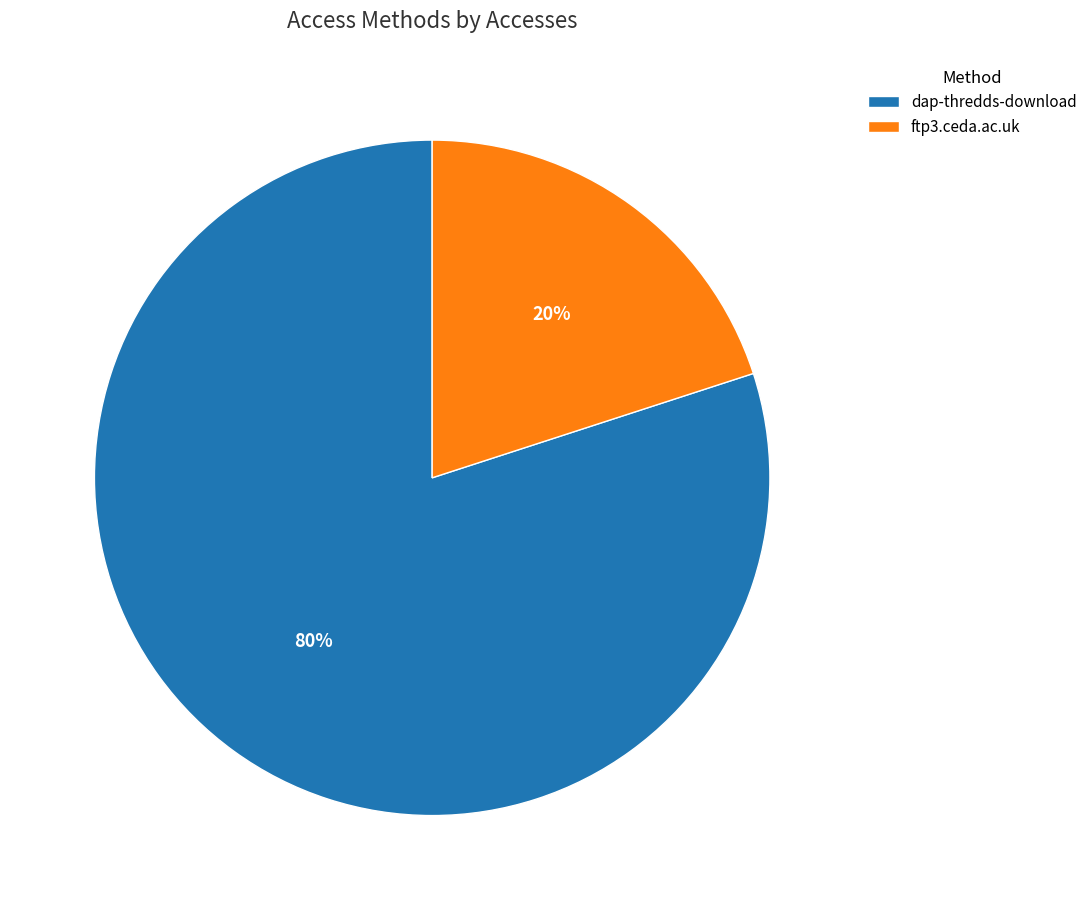

Does any single category account for the majority?

Yes